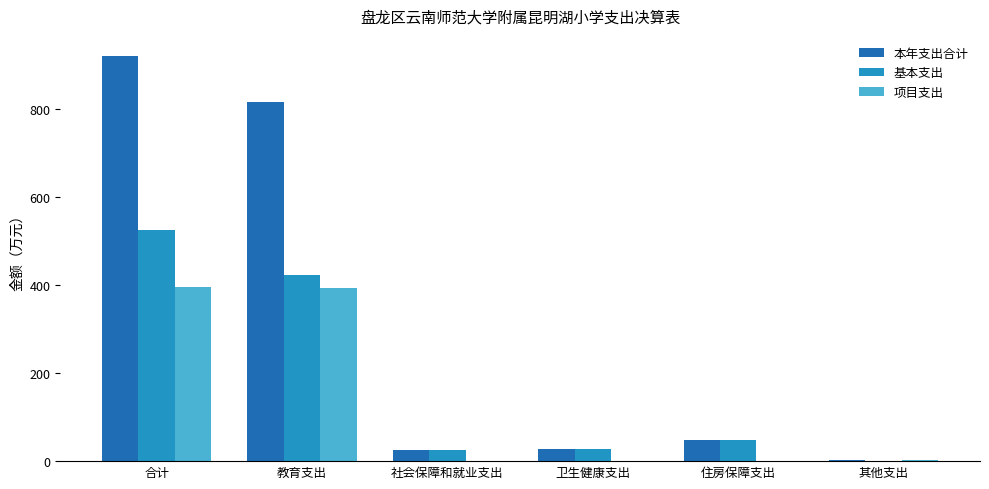

Is the value of 本年支出合计 at 卫生健康支出 greater than the value of 项目支出 at 教育支出?

No